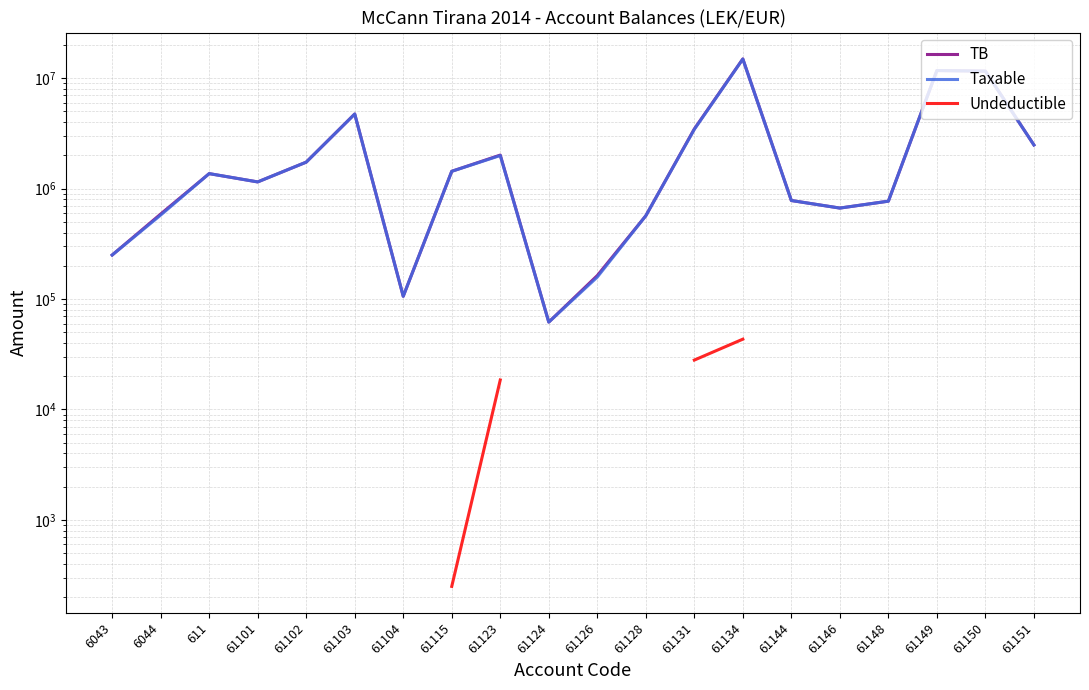

How many distinct data groups are displayed?

3